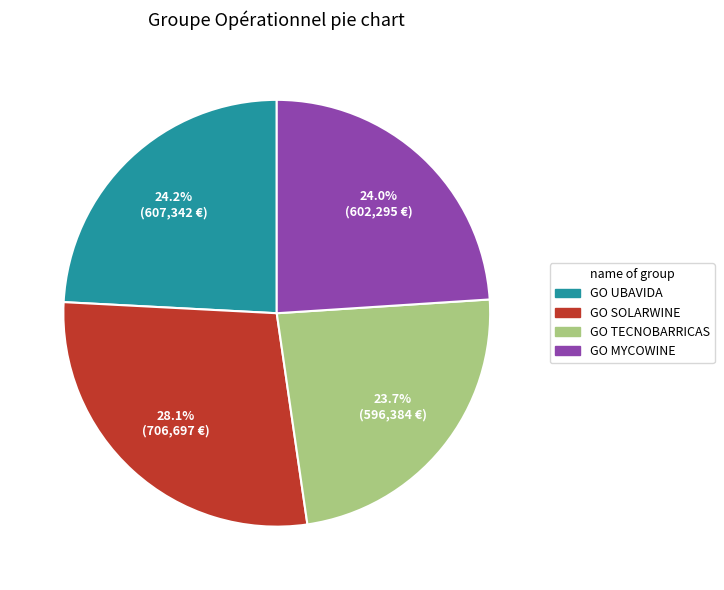

How much of the chart is everything except GO SOLARWINE?

71.9%